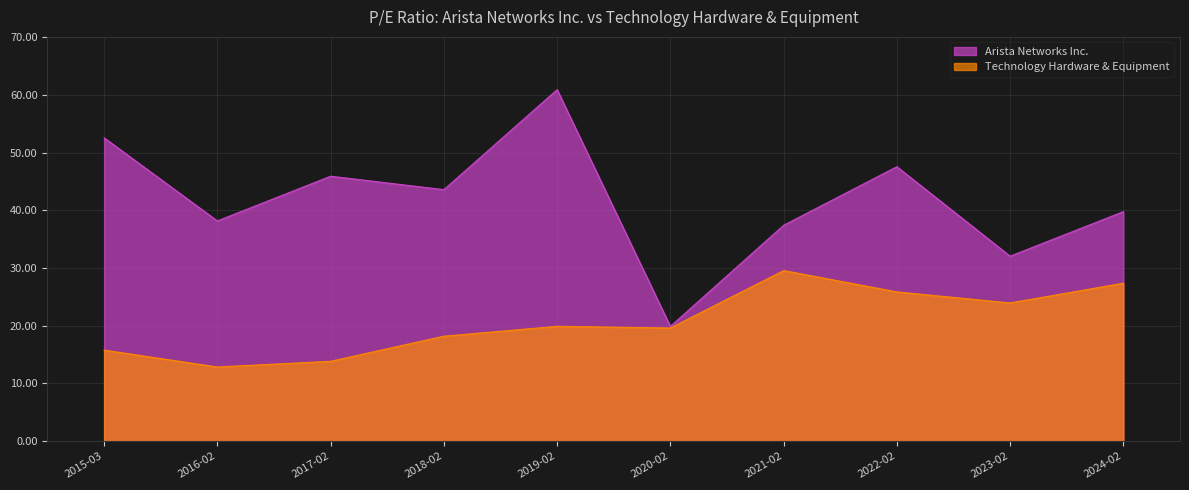

At which label does Technology Hardware & Equipment first exceed 19?

2019-02